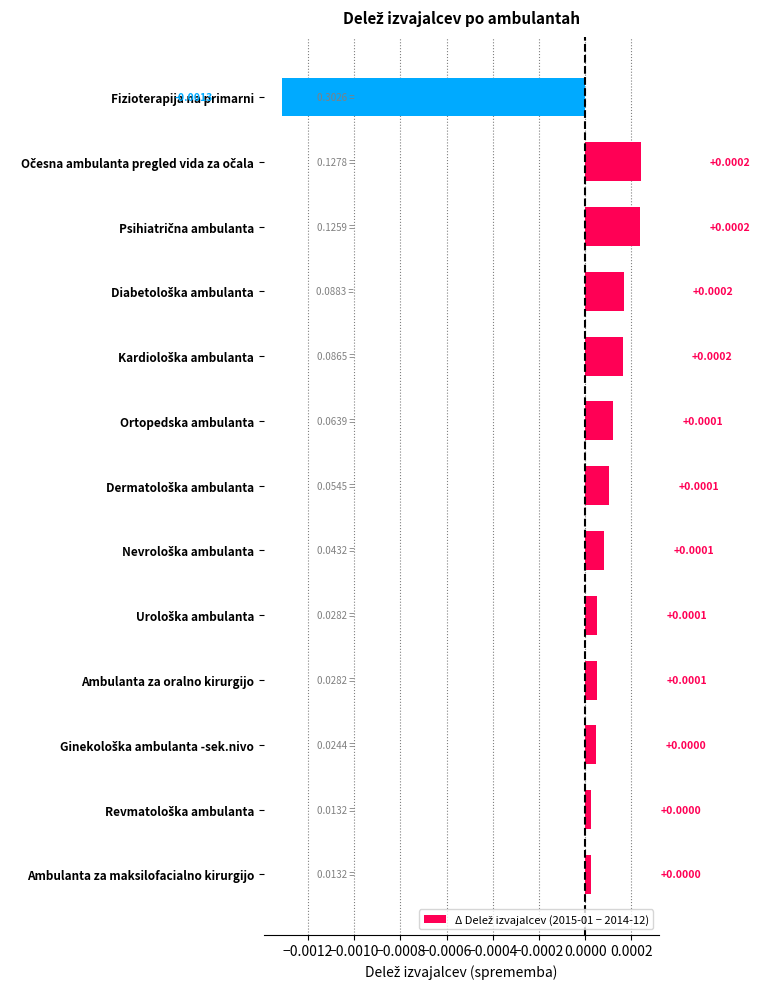

Are the bars grouped side by side (vs. stacked)?

No